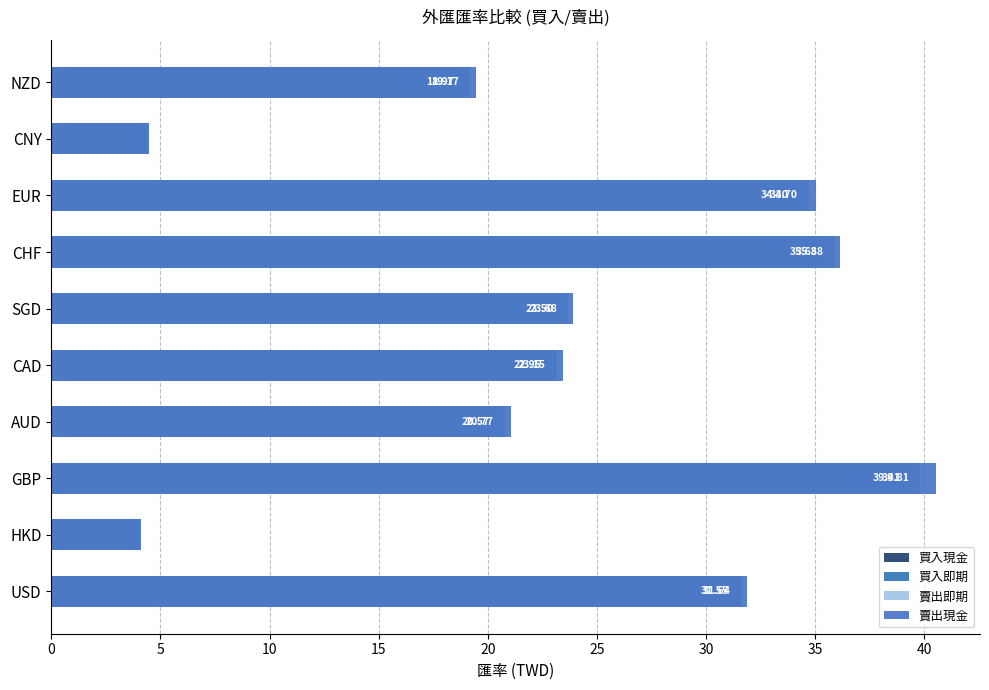

At how many categories does at least one series exceed 33?

3